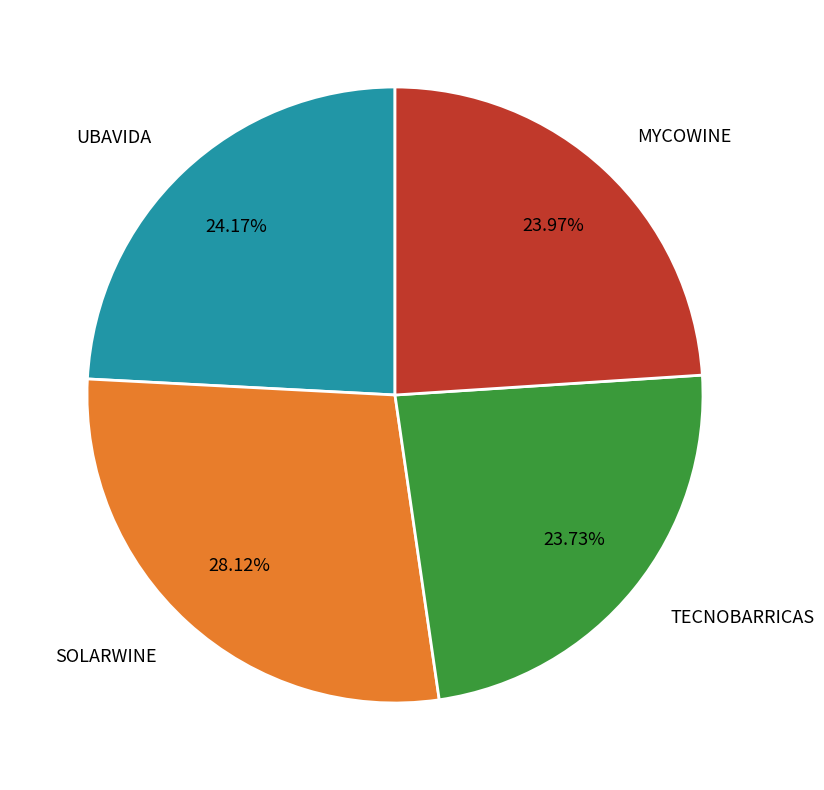

Which category has the biggest portion of the pie?

SOLARWINE